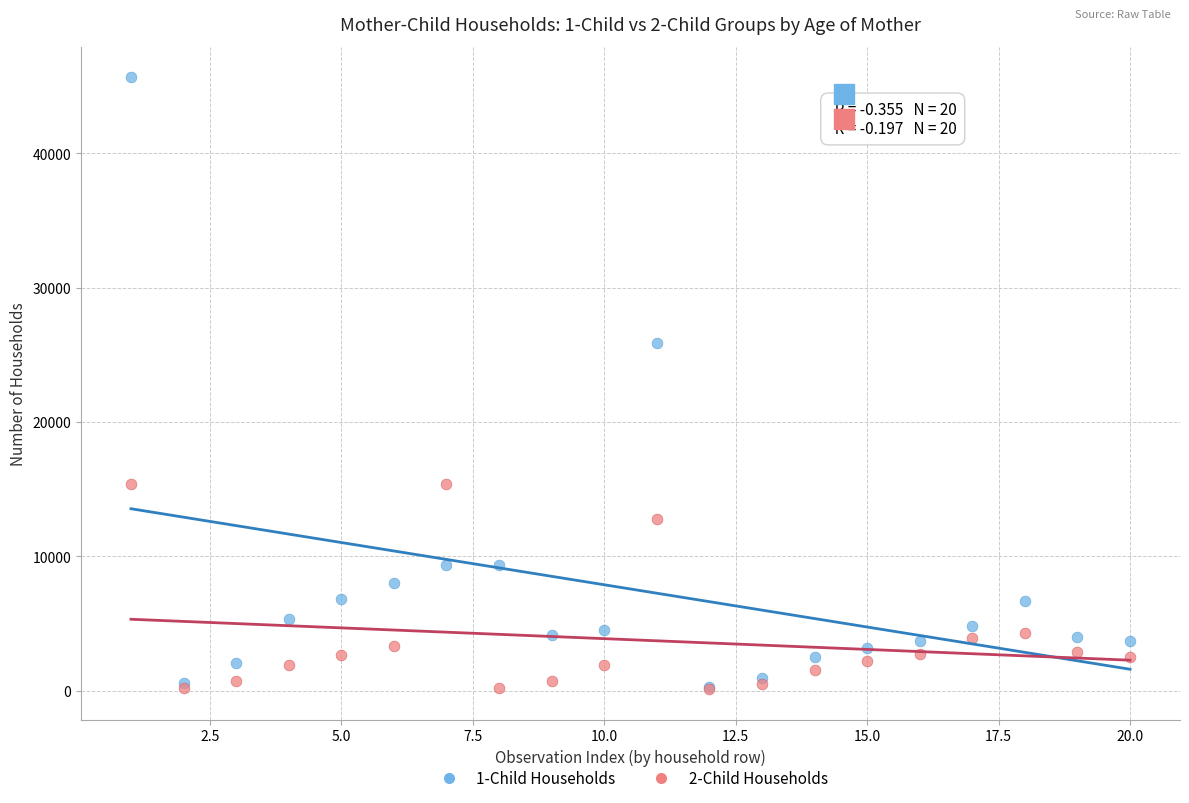

Across all series, what Y value is closest to 22871?

25870